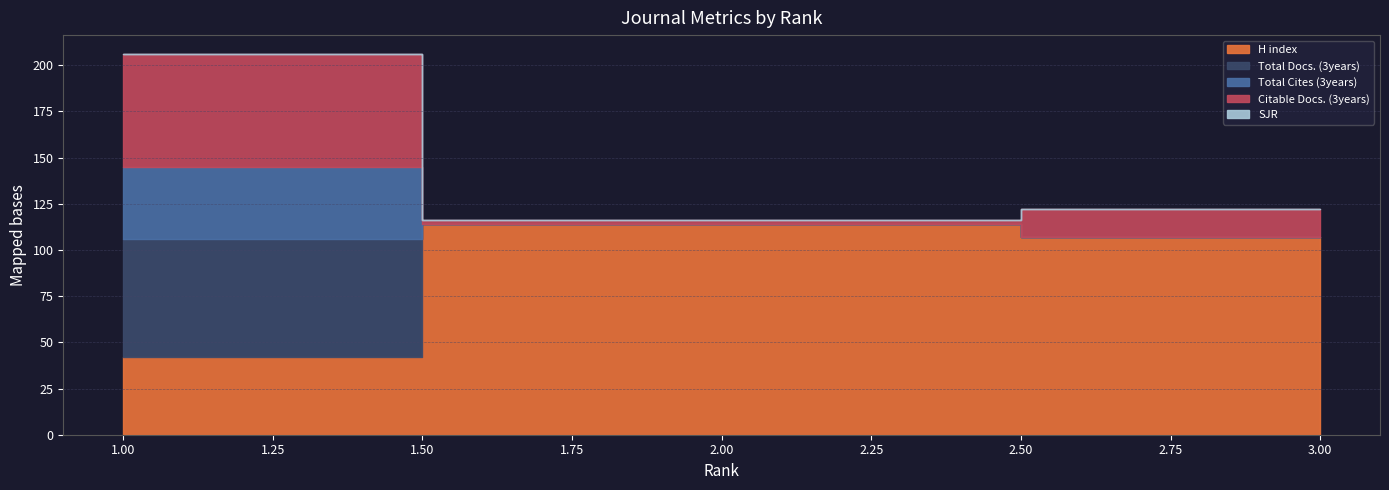

What is the average value of the Total Docs. (3years) series?

21